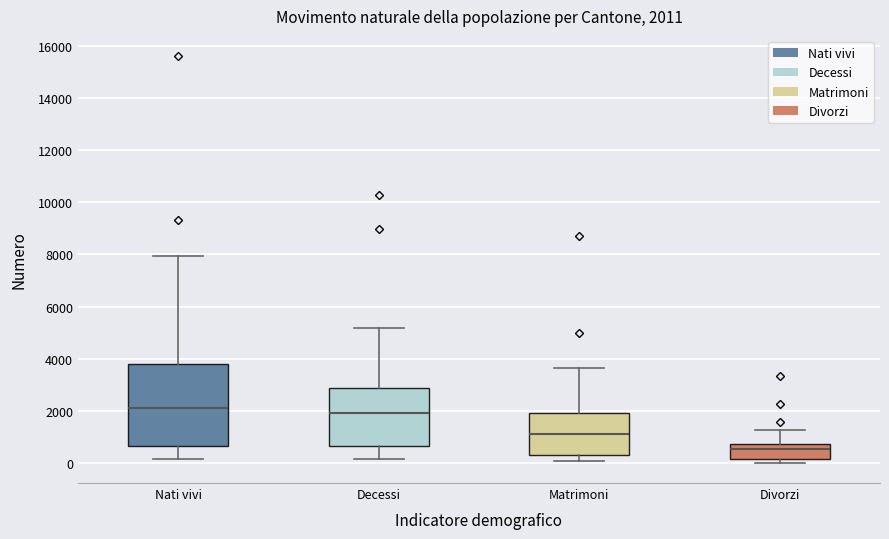

Which box's median line is the lowest?

Divorzi